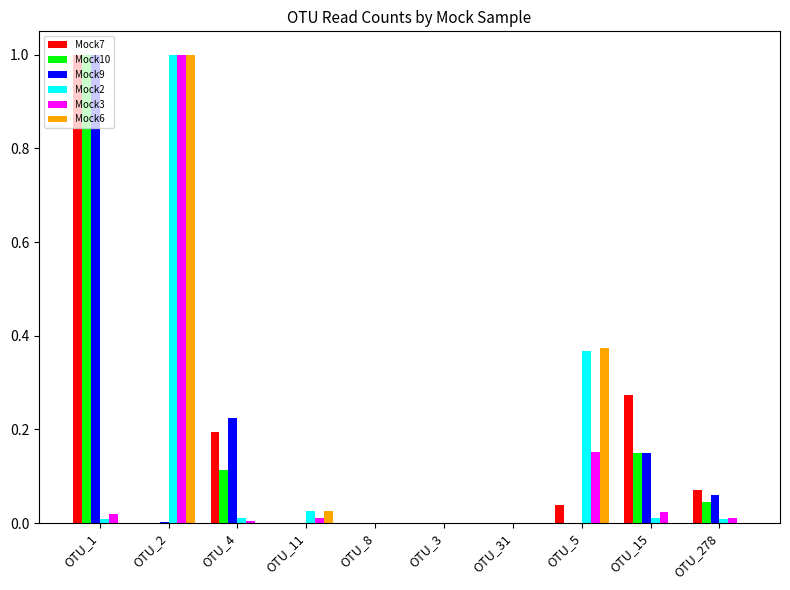

Is it true that Mock2 equals 0.0 at OTU_8?

True